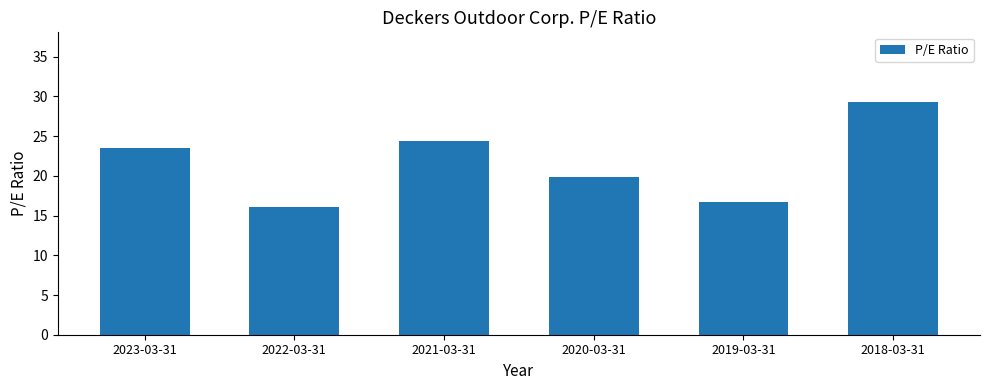

The value at 2018-03-31 is 45.3. True or false?

False